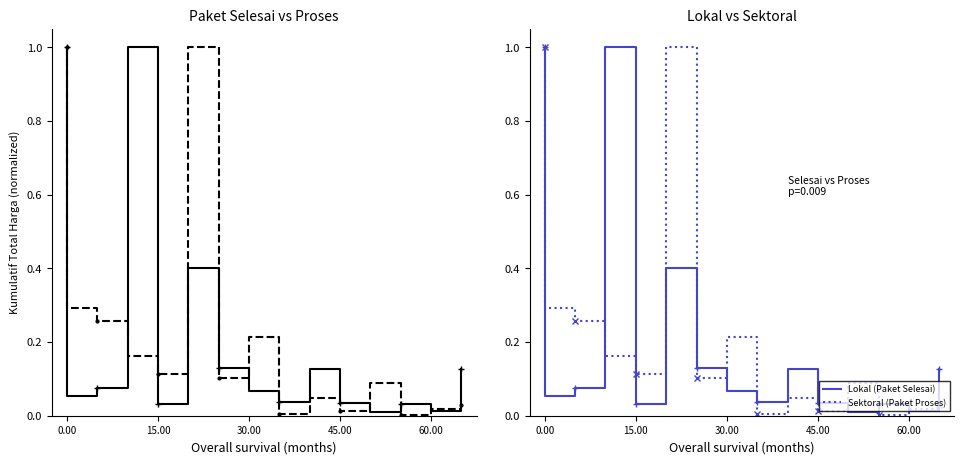

Between 0.00 and 30.00, which series saw the biggest shift?

Paket Proses (Sektoral)